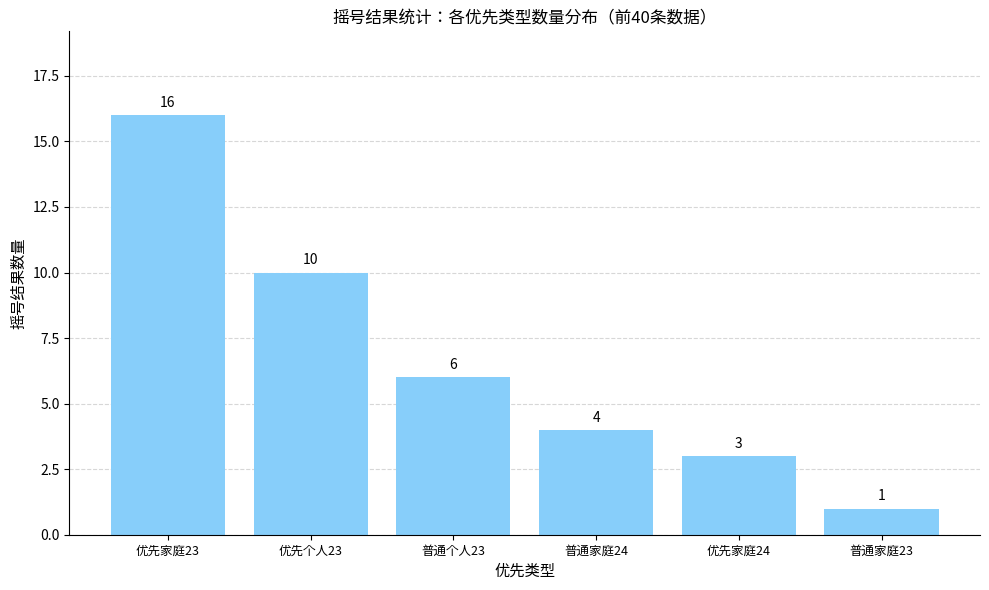

Which category has the highest value across all series?

优先家庭23